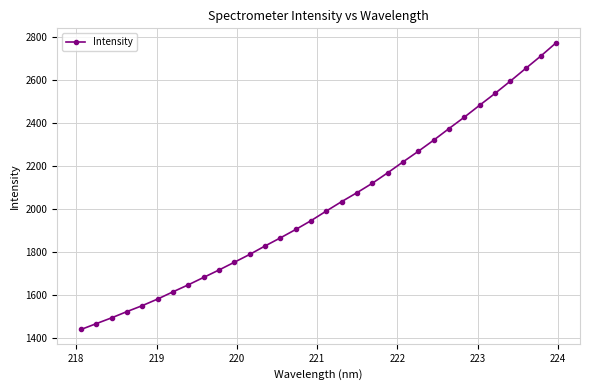

What is the difference between the maximum and minimum values?

1333.9